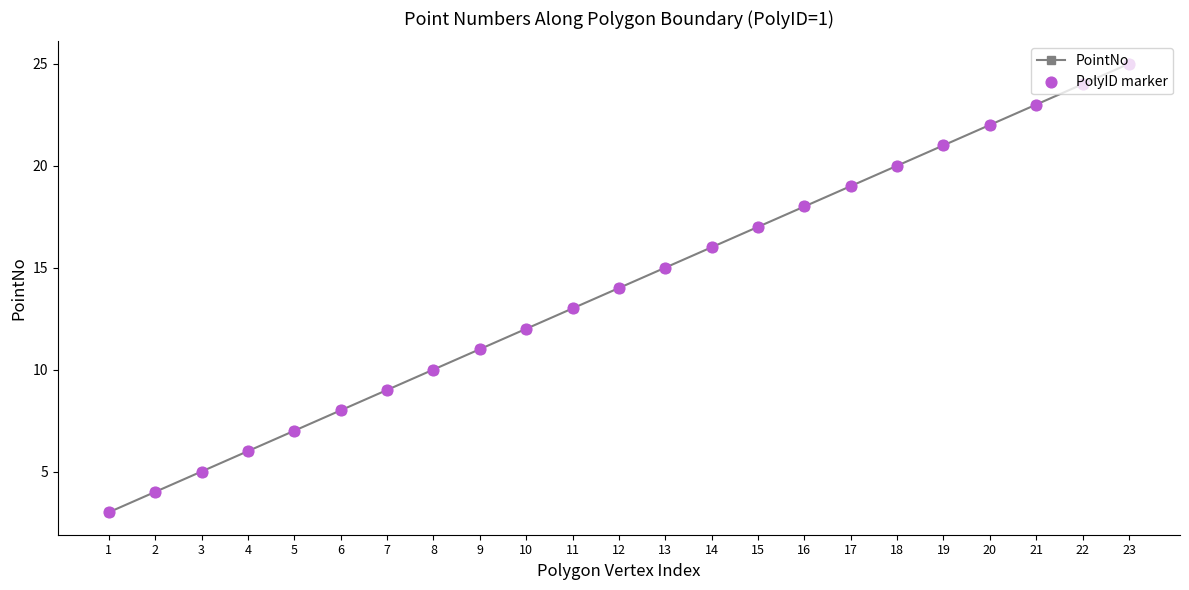

What is the change in value from 14 to 22?

+8